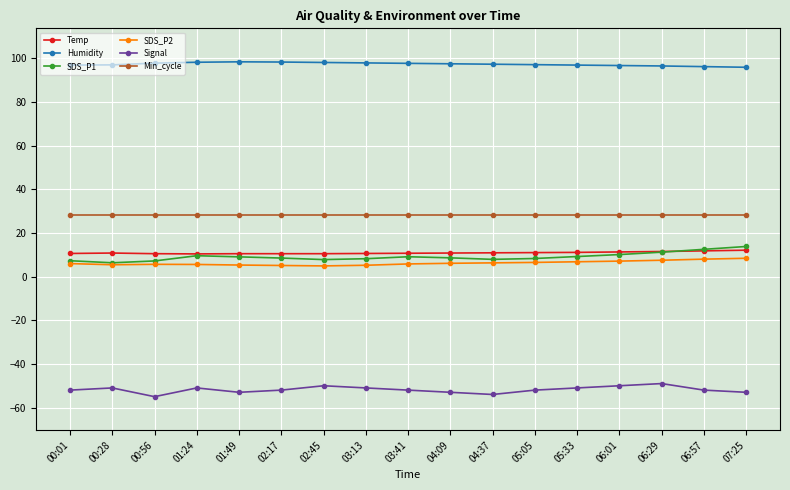

Which series has the largest total across all categories?

Humidity